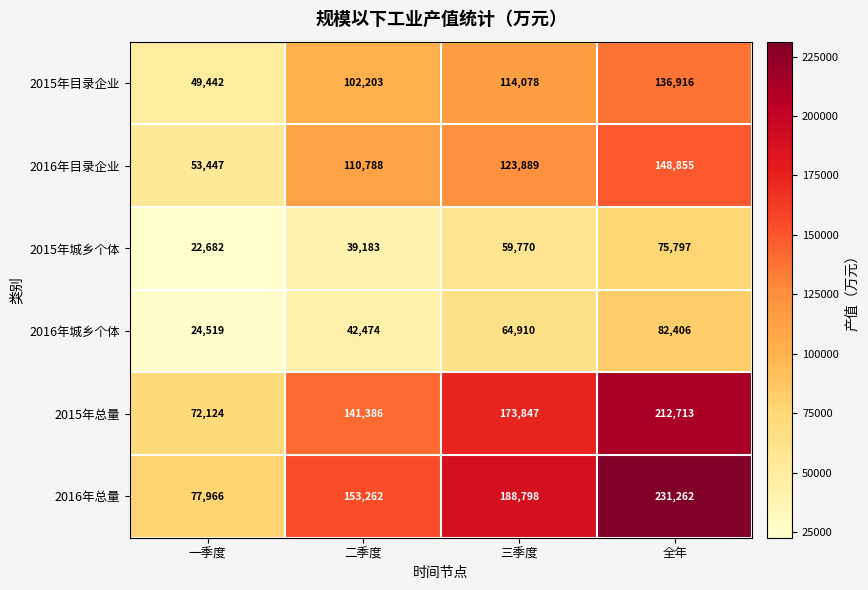

At 全年, list the series in order from smallest to largest.

2015年城乡个体, 2016年城乡个体, 2015年目录企业, 2016年目录企业, 2015年总量, 2016年总量